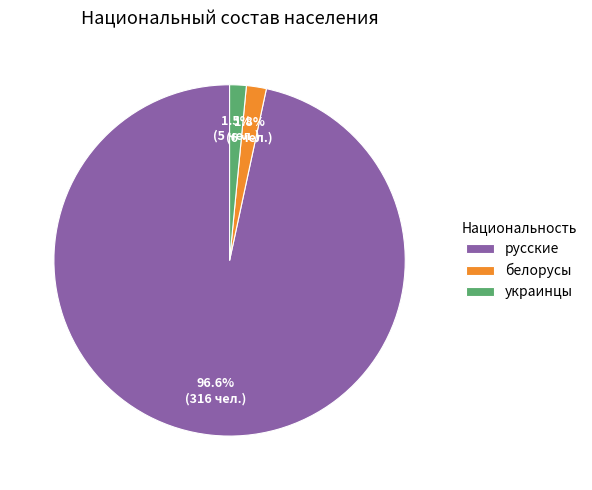

Count the number of slices in the pie.

3